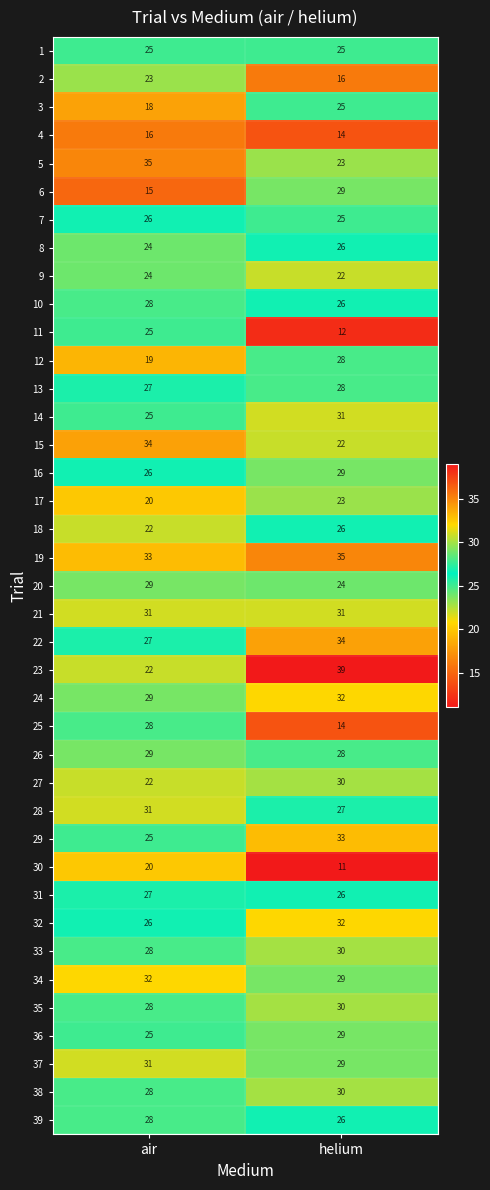

Rank the categories by 38 value from lowest to highest.

air, helium